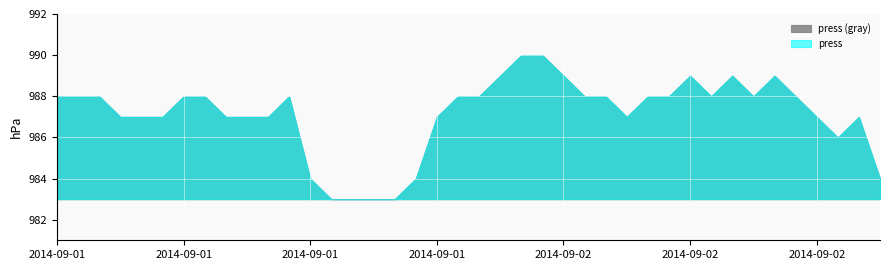

Which label corresponds to the smallest value in the chart?

2014-09-01 13:00